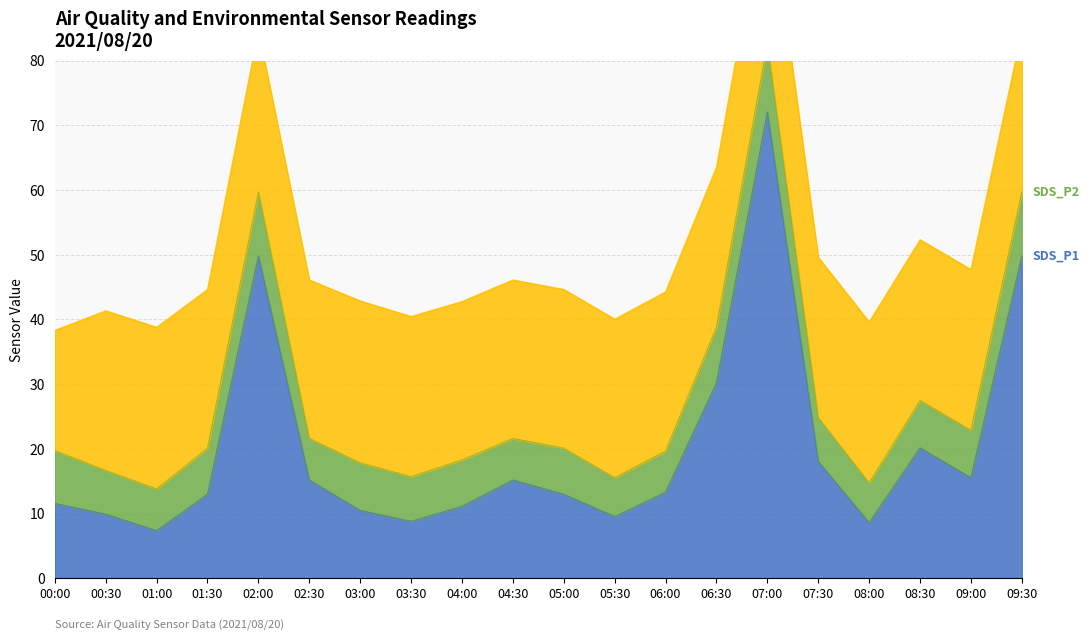

What is the difference between the second highest and second lowest values in the SDS_P1 series?

41.2